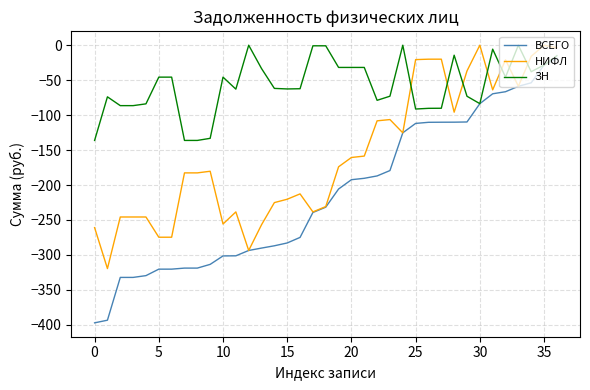

Which series has the largest range (max minus min)?

ВСЕГО